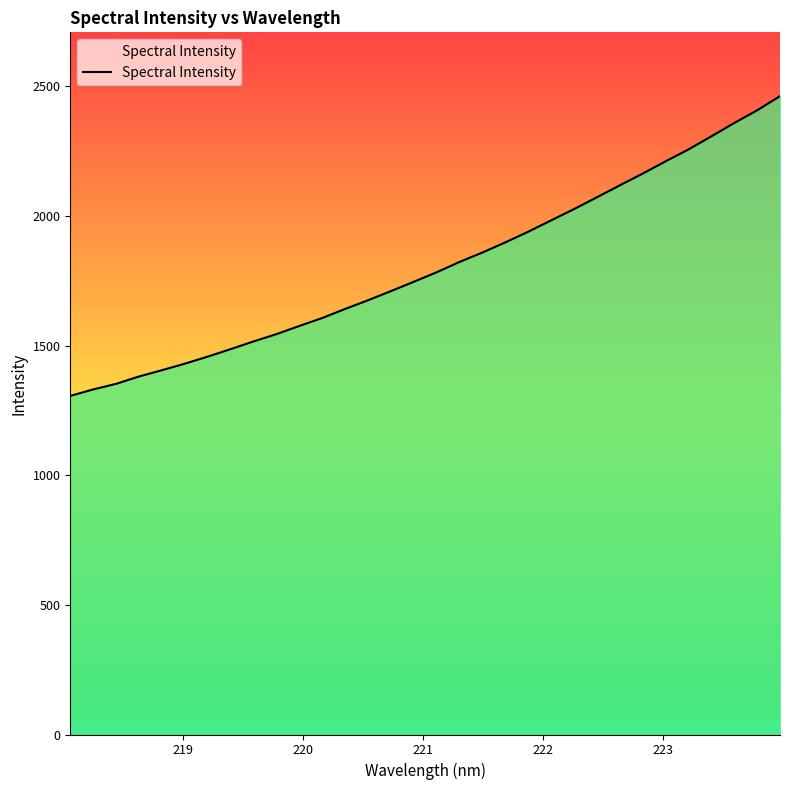

What is the maximum value shown in the chart?

2462.3